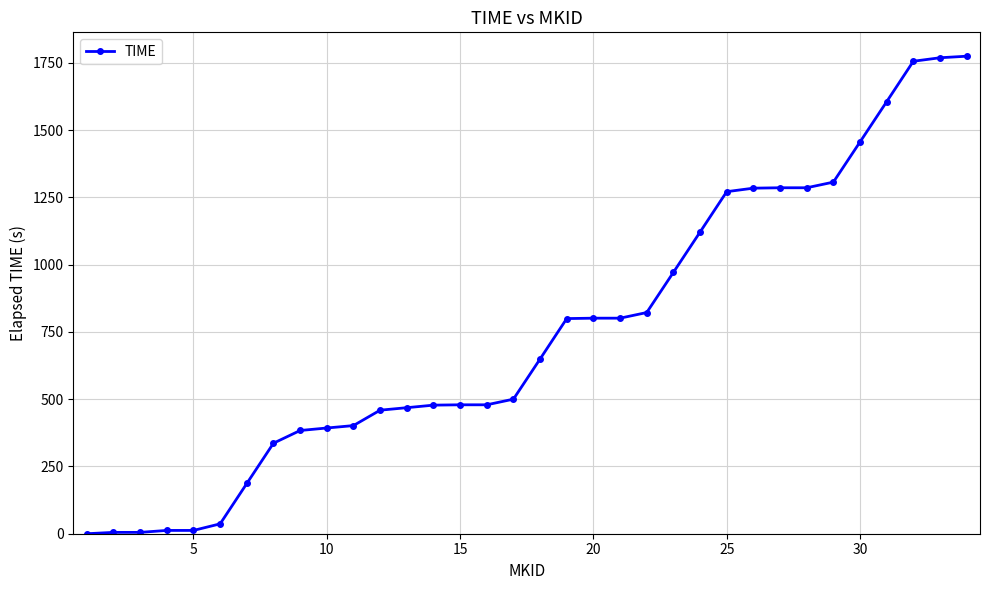

How many distinct data groups are displayed?

1